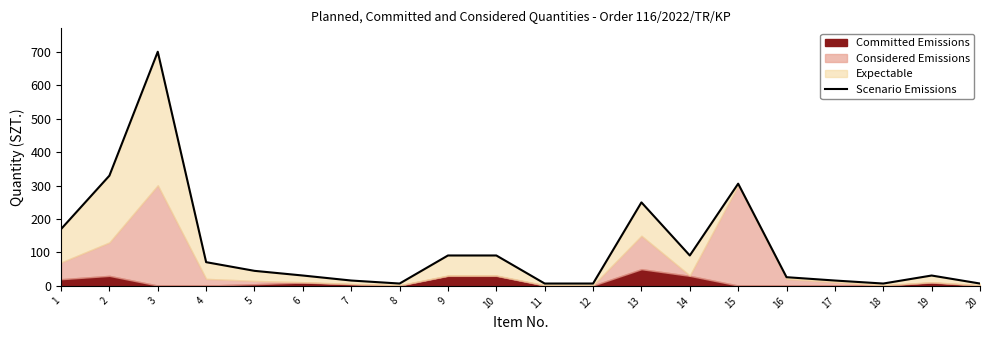

Reading left to right, list all the values displayed in this chart.

170	330	701	71	45	31	16	7	91	91	7	7	250	91	306	26	16	7	31	7